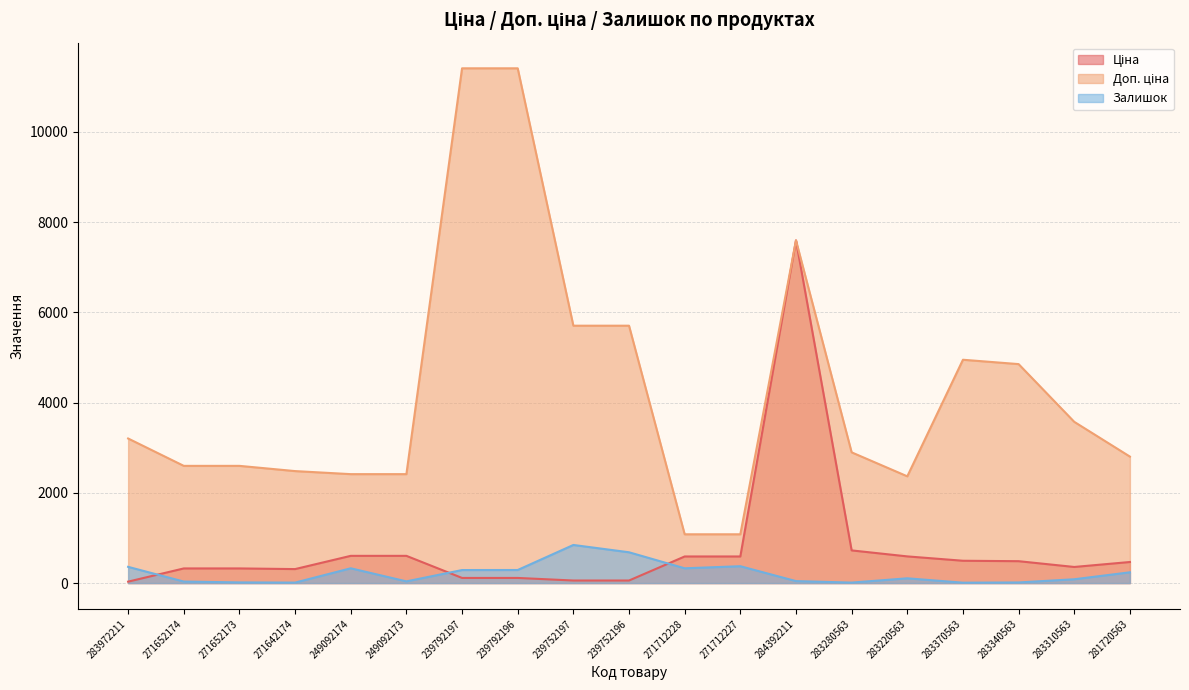

What is the maximum value shown in the chart?

11410.0